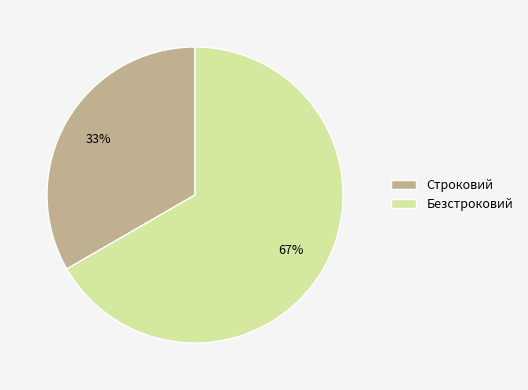

Rank the categories by value from lowest to highest.

Строковий, Безстроковий